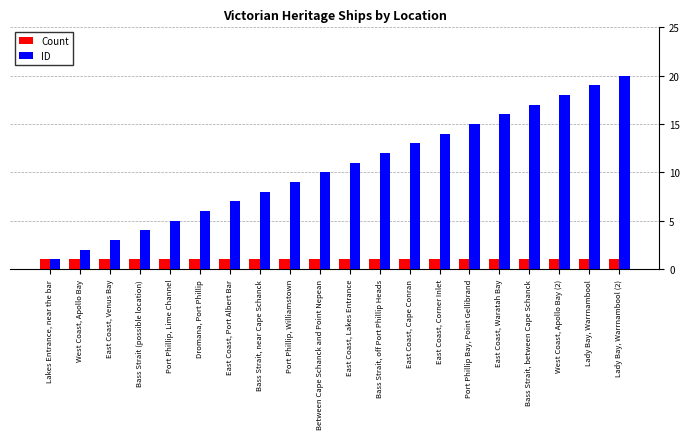

Which series has the widest spread of values?

ID